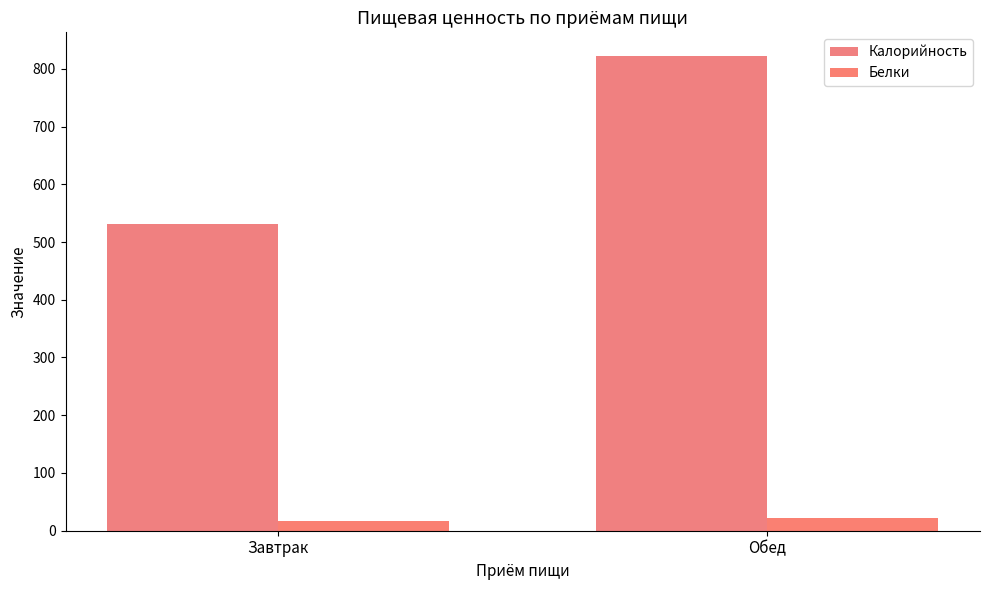

What is the average value of the Калорийность series?

677.0